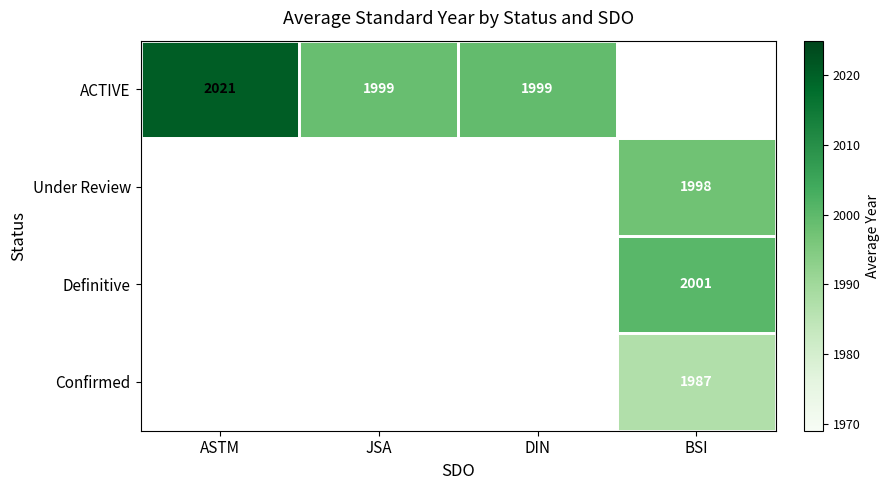

Which category has the highest value across all series?

ASTM